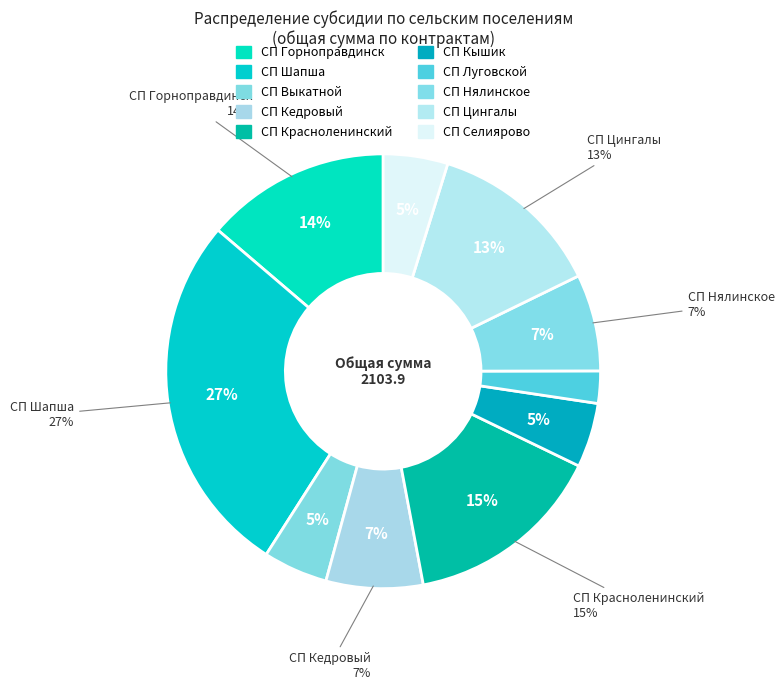

Which slice is the largest?

СП Шапша